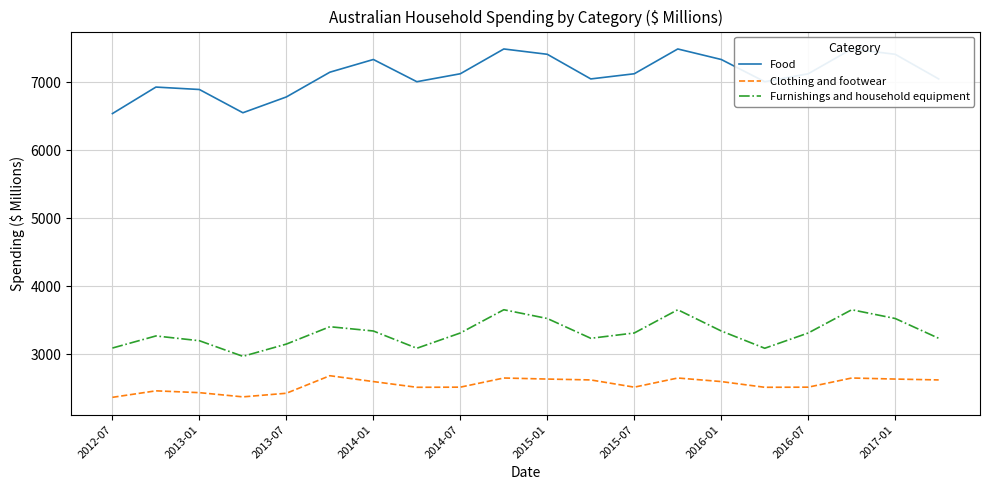

What is the highest value of the Furnishings and household equipment series?

3654.4